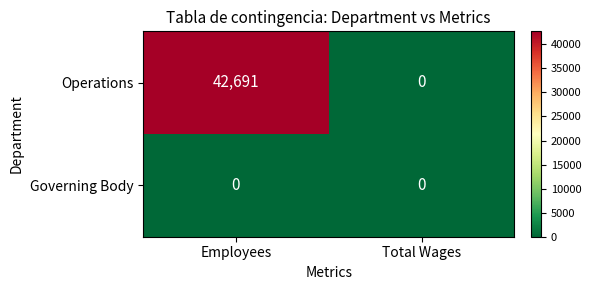

Which series has the largest range (max minus min)?

Operations